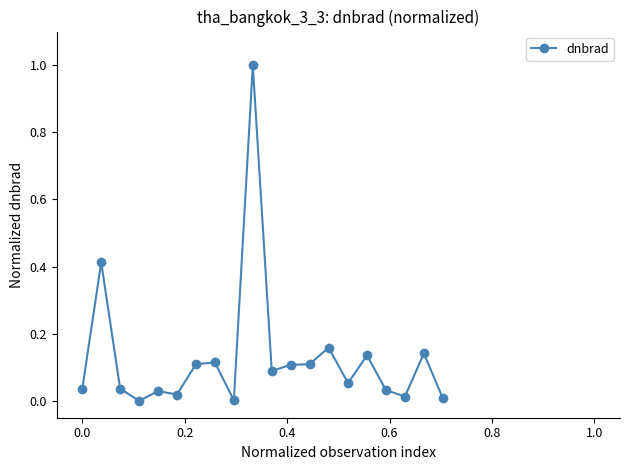

What is the difference between the maximum and minimum values?

1.0